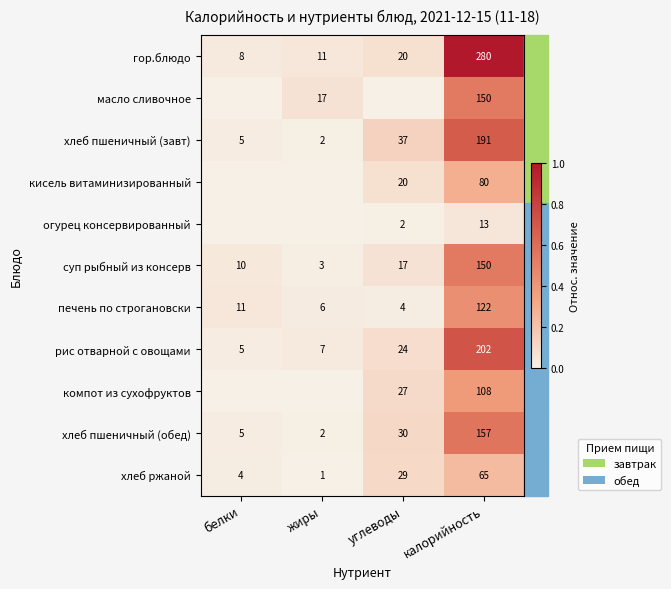

The печень по строгановски series shows 4 at углеводы. True or false?

True